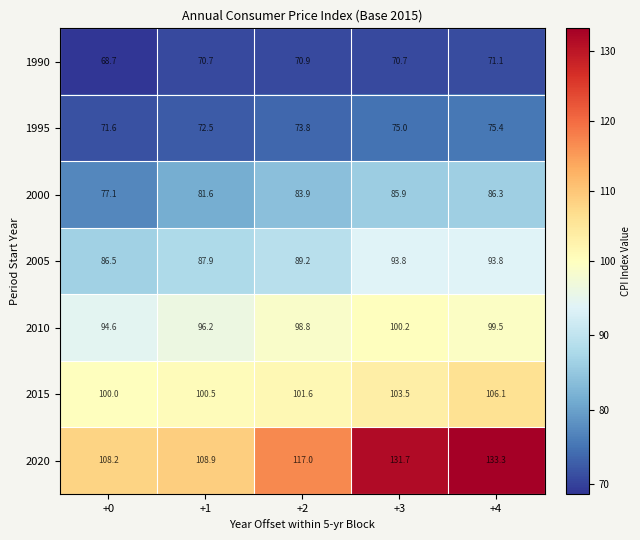

What is the minimum value shown in the chart?

68.7